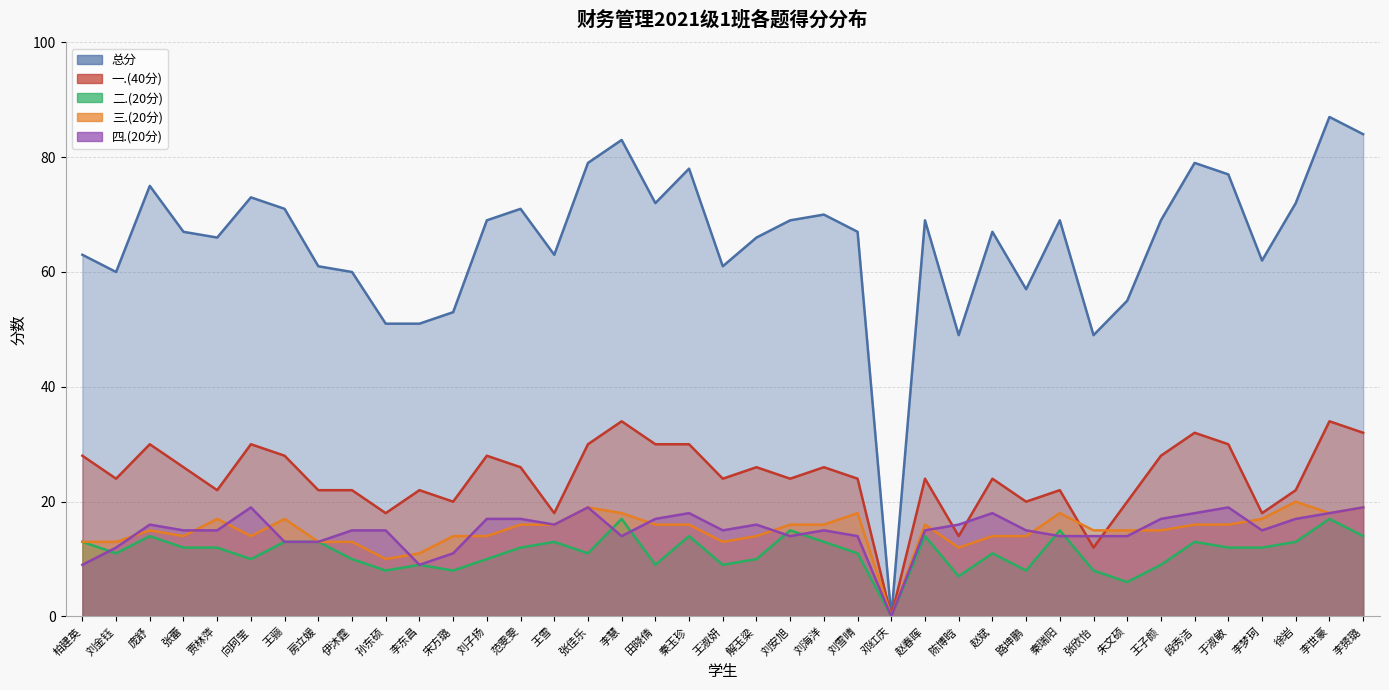

In 二.(20分), how many points are higher than both neighbors (excluding endpoints)?

11